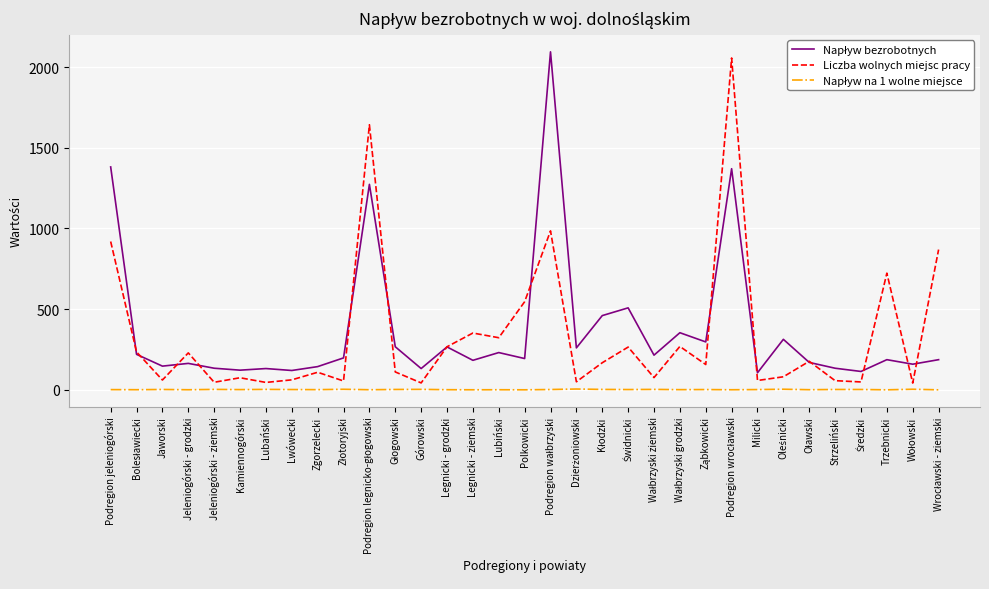

List the series in order of their peak value, highest first.

Napływ bezrobotnych, Liczba wolnych miejsc pracy, Napływ na 1 wolne miejsce